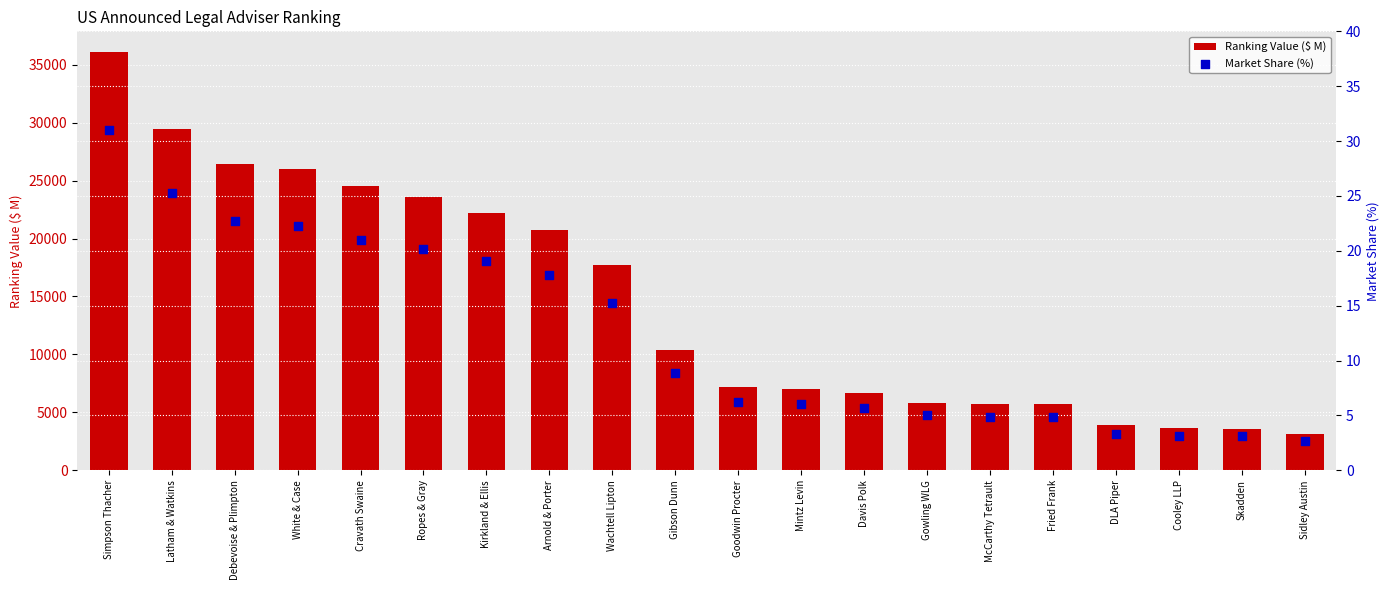

Which series reaches the minimum Y coordinate?

Market Share (%)